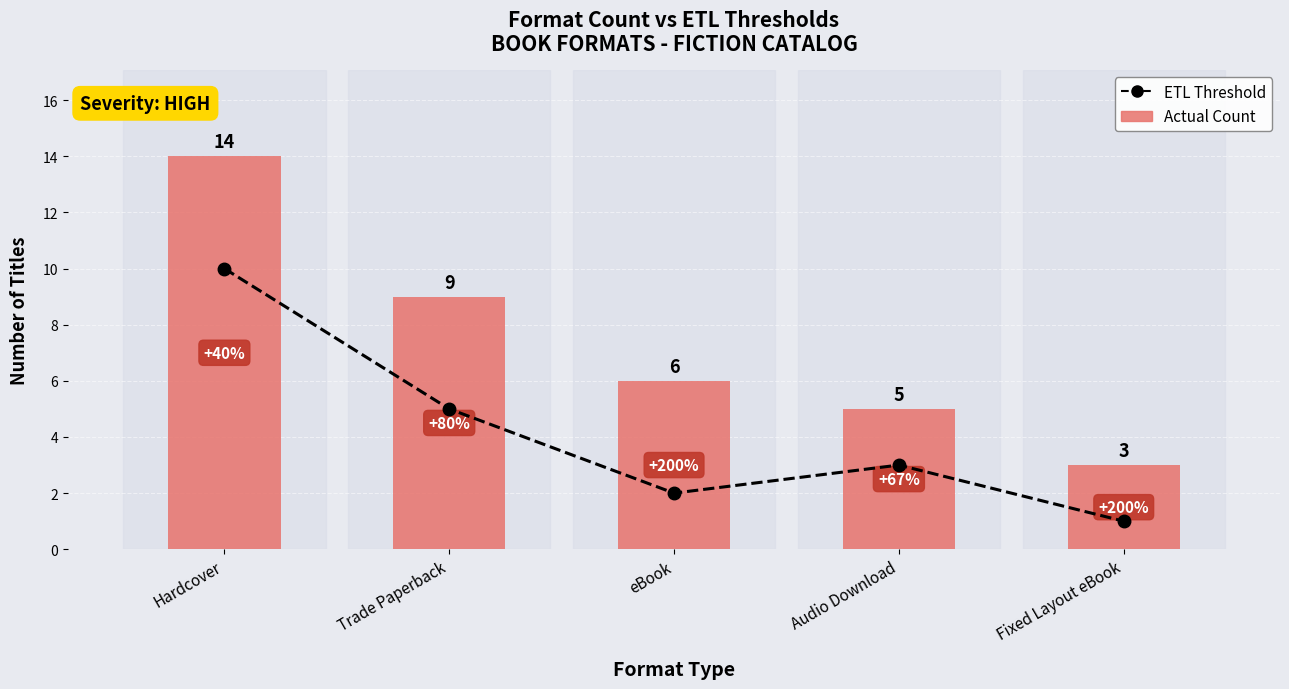

What is the value of the ETL Threshold bar at the 3rd from the left?

2